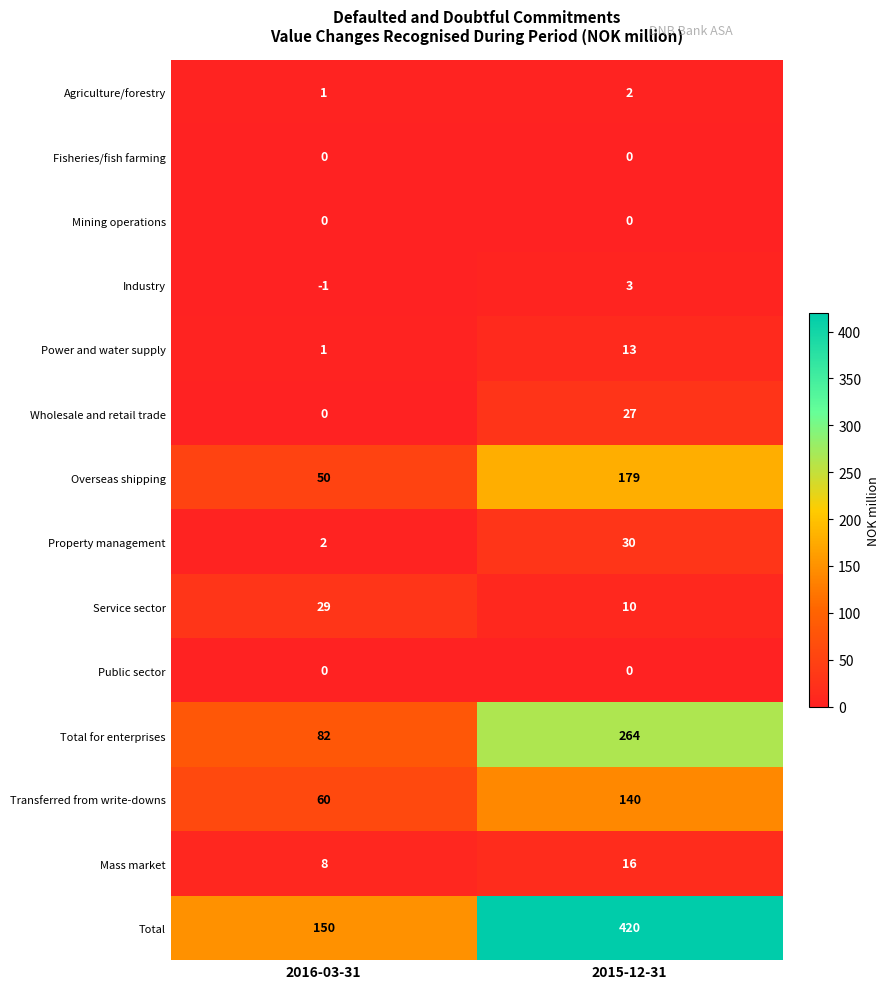

What is the sum of the Power and water supply values at 2016-03-31 and 2015-12-31?

14